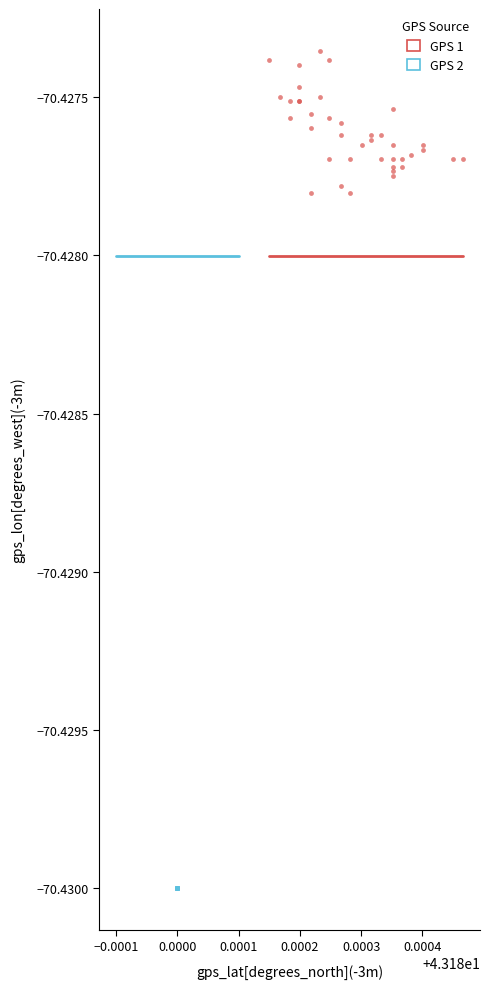

What are all the series names shown in the legend?

GPS 1, GPS 2